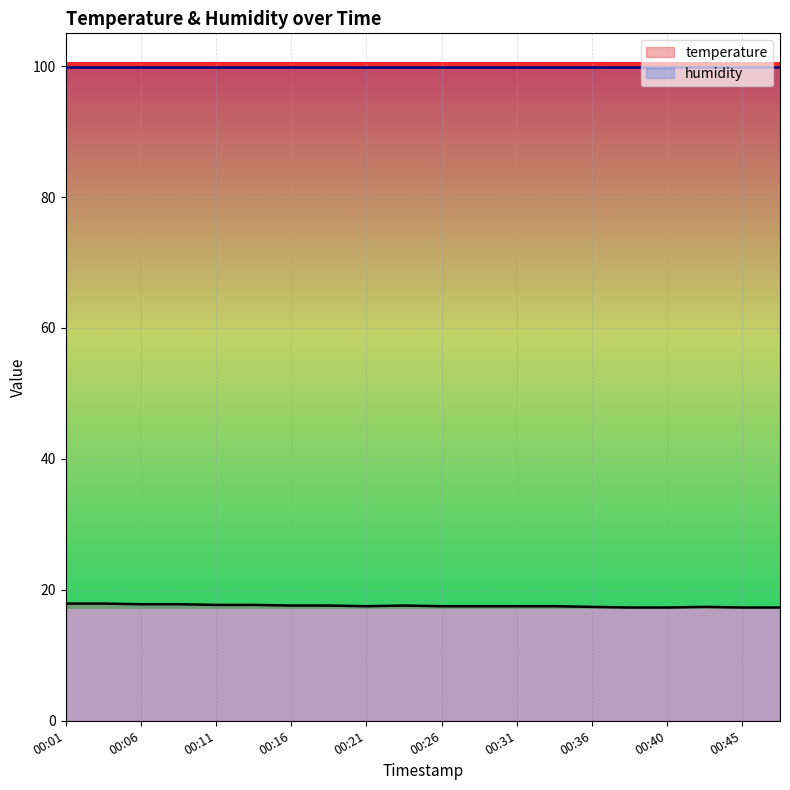

Rank the categories by value from lowest to highest.

00:38, 00:40, 00:45, 00:48, 00:36, 00:43, 00:21, 00:26, 00:28, 00:31, 00:33, 00:16, 00:18, 00:23, 00:11, 00:14, 00:06, 00:09, 00:01, 00:04